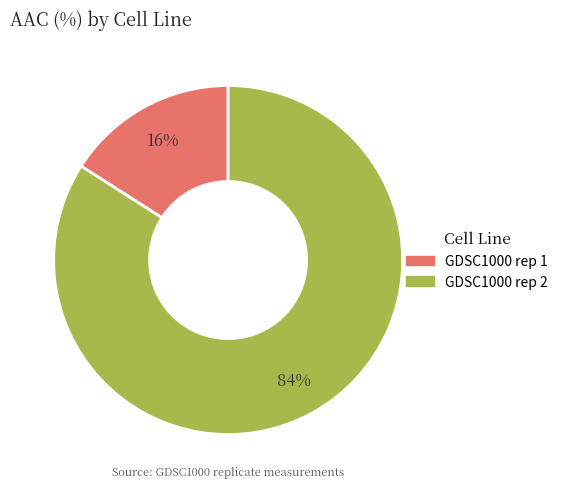

Between GDSC1000 rep 2 and GDSC1000 rep 1, which is larger?

GDSC1000 rep 2